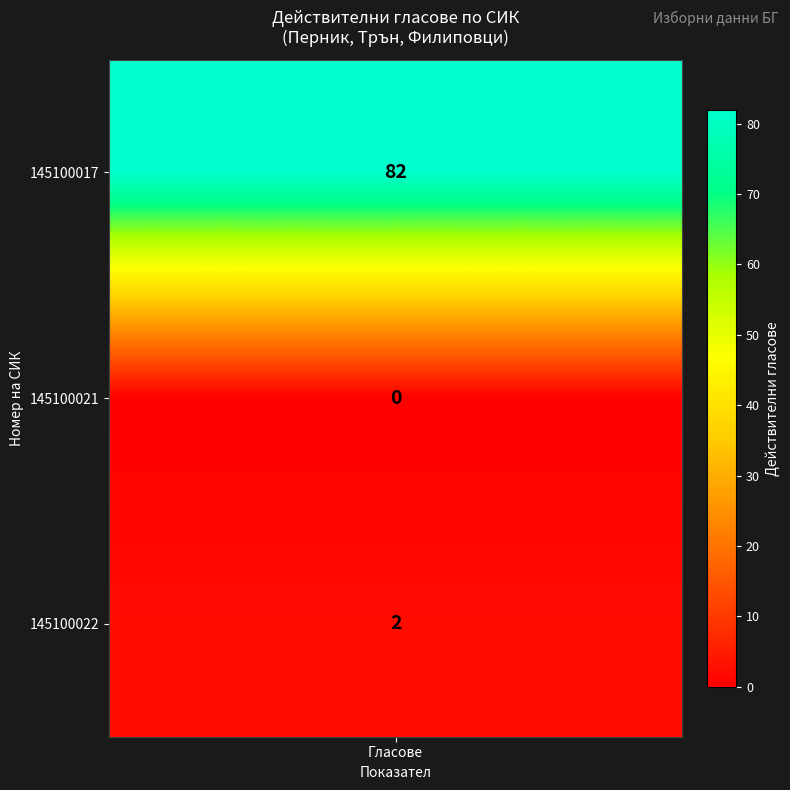

What is the change in value from 145100017 to 145100021?

-82